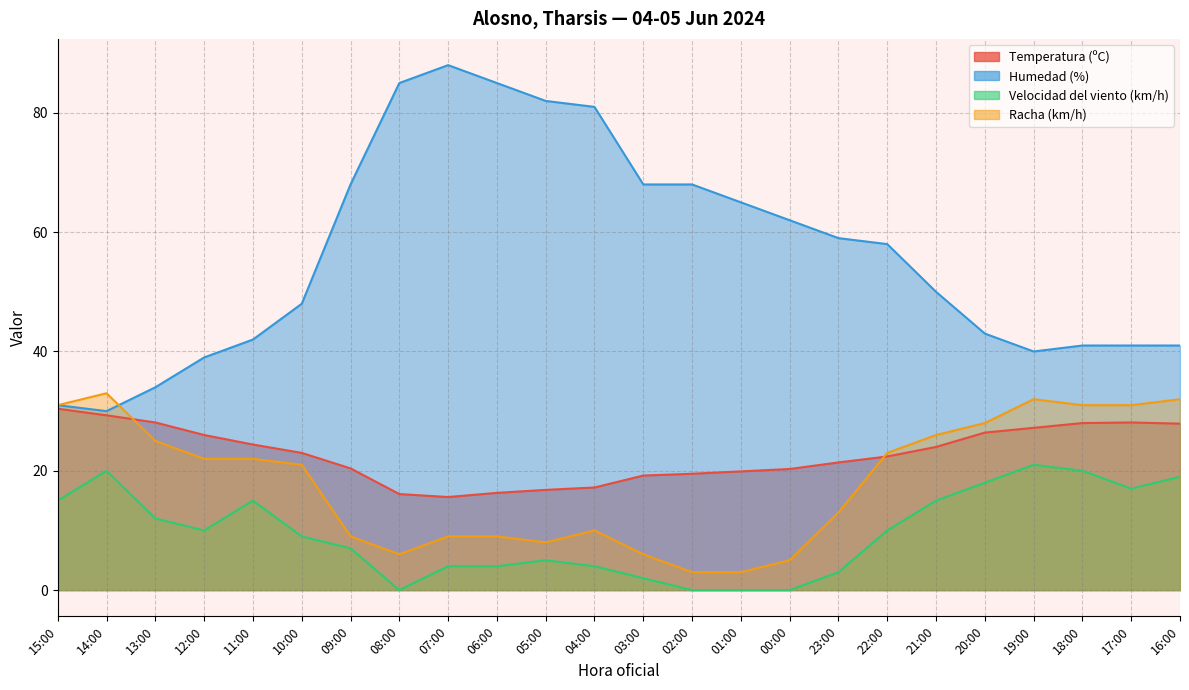

In Humedad (%), how many points are lower than both neighbors (excluding endpoints)?

2